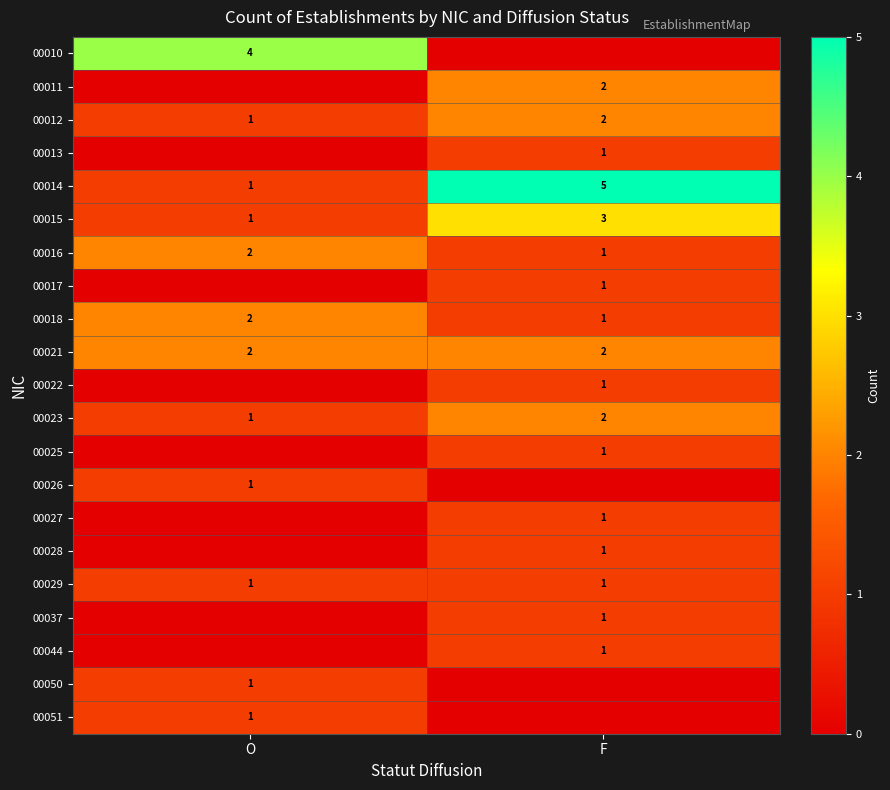

At how many categories does at least one series exceed 4?

1